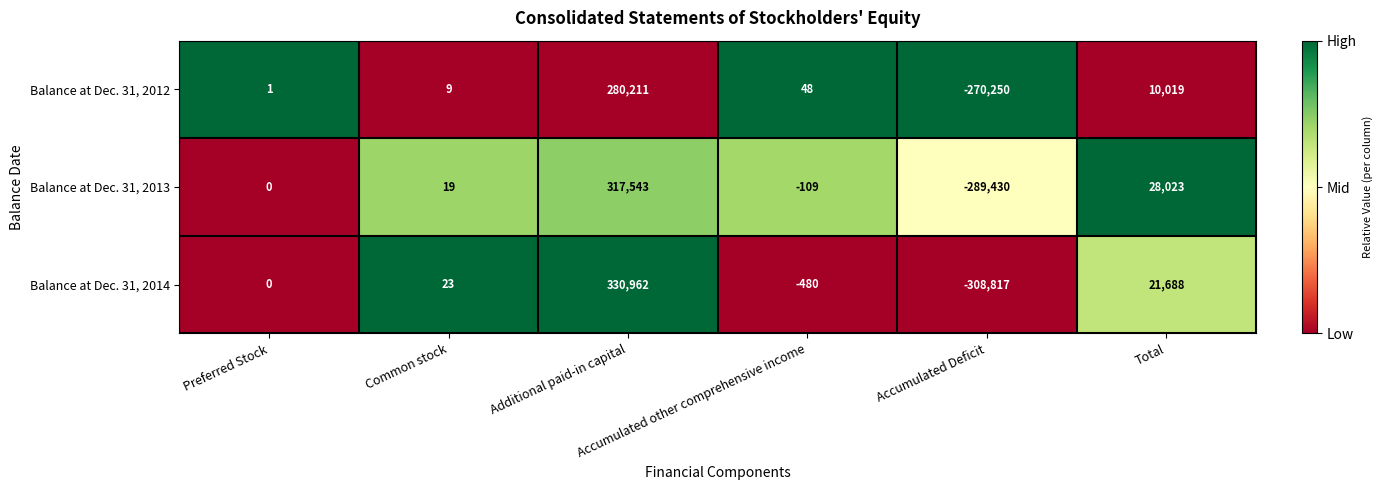

Which series has the widest spread of values?

Balance at Dec. 31, 2014